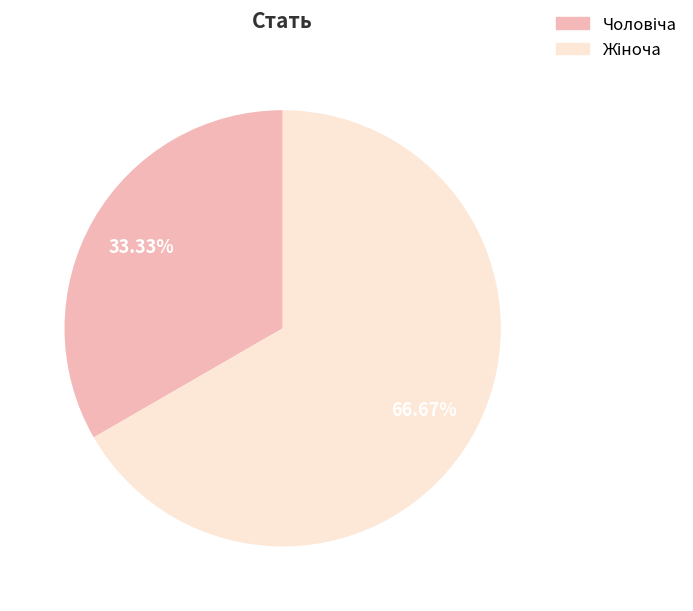

Count the number of slices in the pie.

2